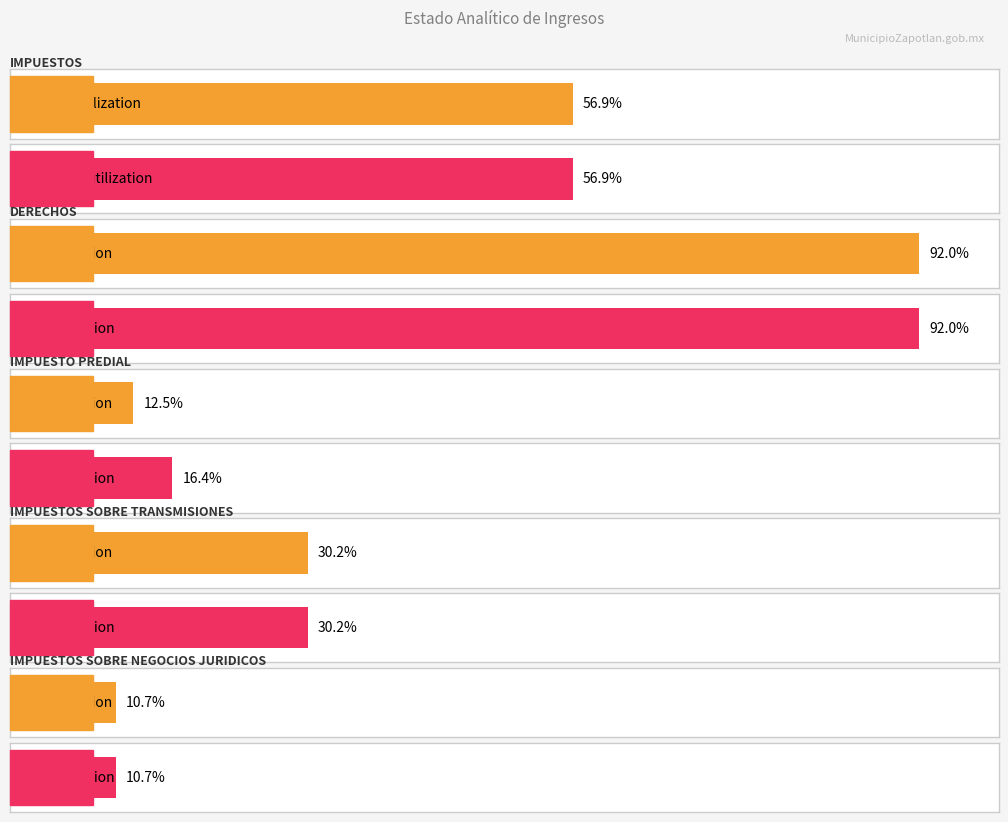

List the labels in order of Average utilization value, smallest first.

IMPUESTOS SOBRE
NEGOCIOS JURIDICOS, IMPUESTO PREDIAL, IMPUESTOS SOBRE
TRANSMISIONES, IMPUESTOS, DERECHOS